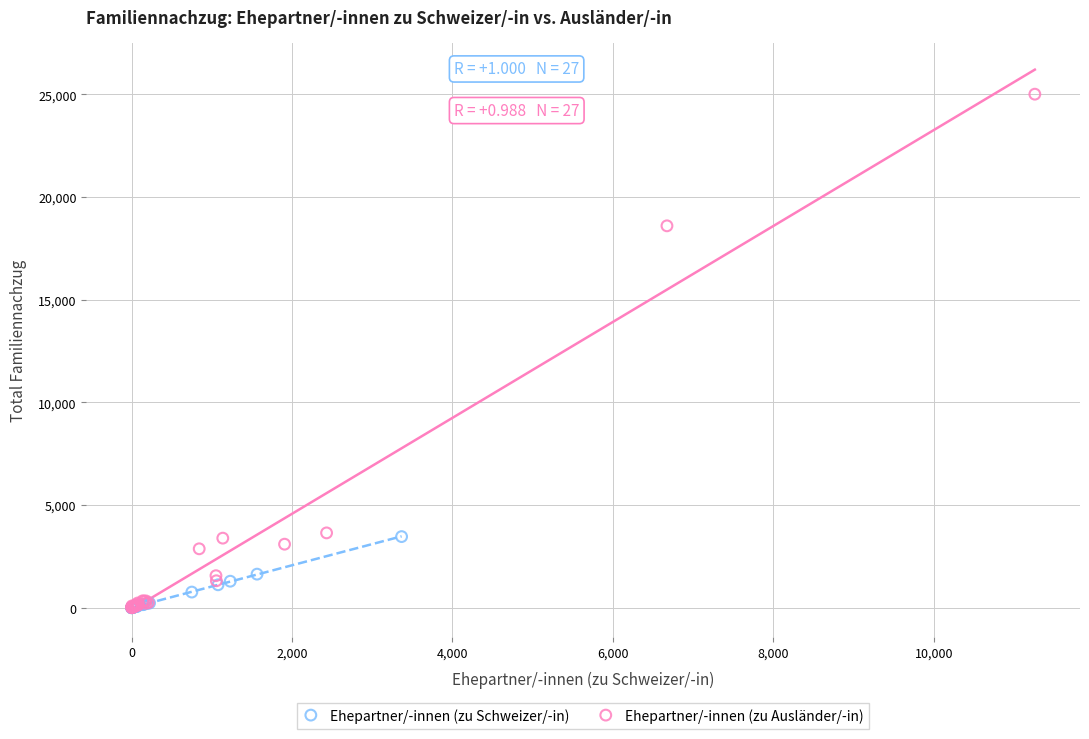

Which series contains the highest Y value?

Ehepartner/-innen (zu Ausländer/-in)